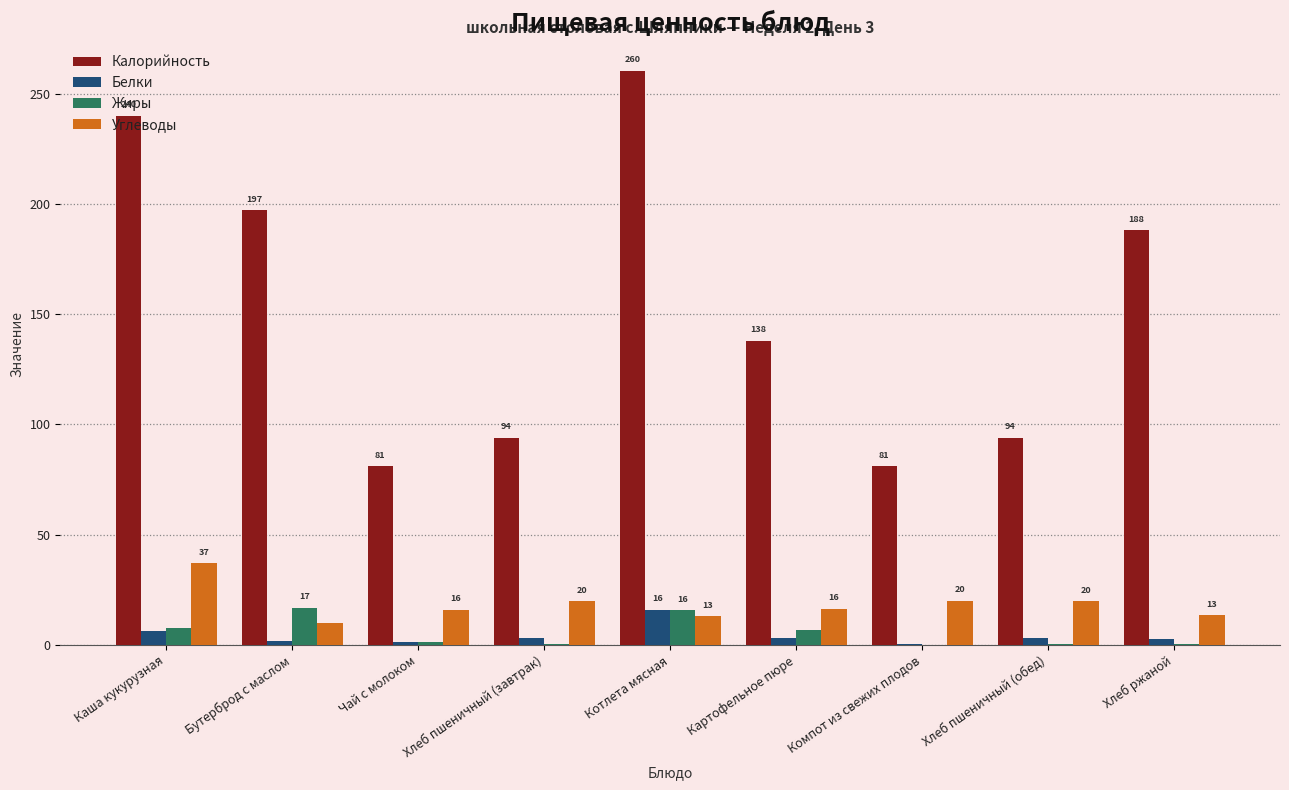

What is the maximum value for Белки?

16.0